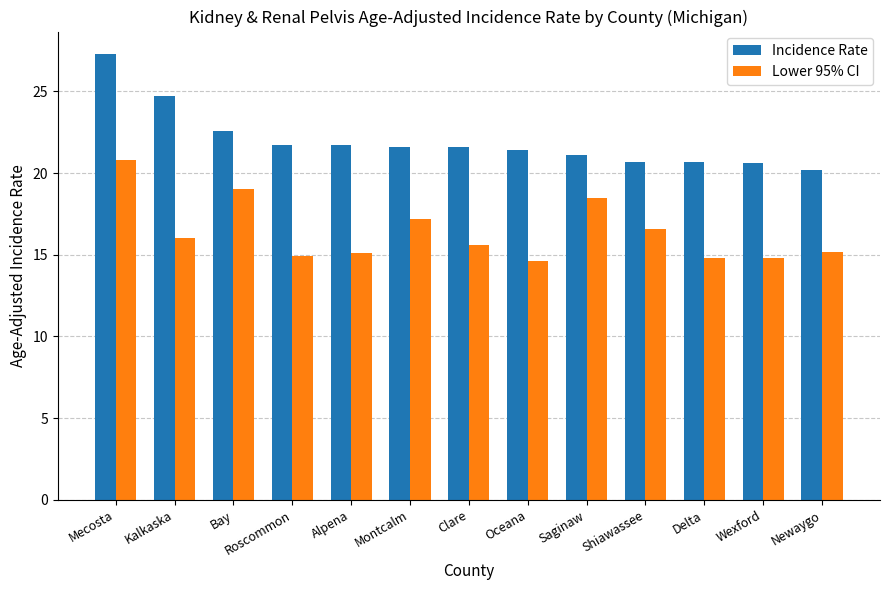

How many bars are there in each group?

2